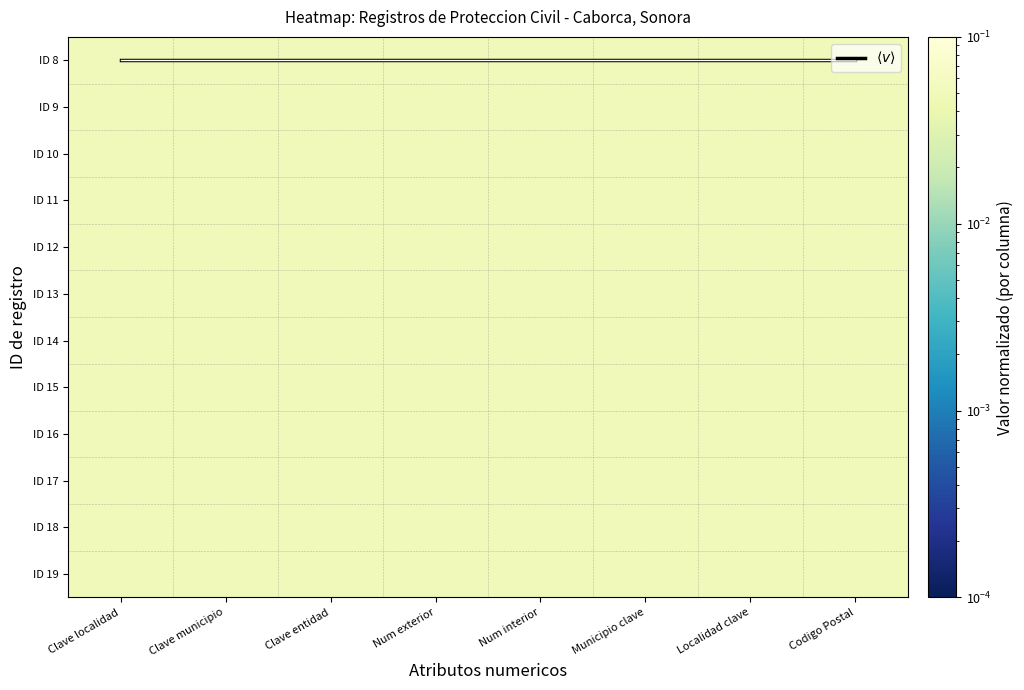

Rank the series by their maximum value, from highest to lowest.

ID 8, ID 9, ID 10, ID 11, ID 12, ID 13, ID 14, ID 15, ID 16, ID 17, ID 18, ID 19, $\langle v \rangle$